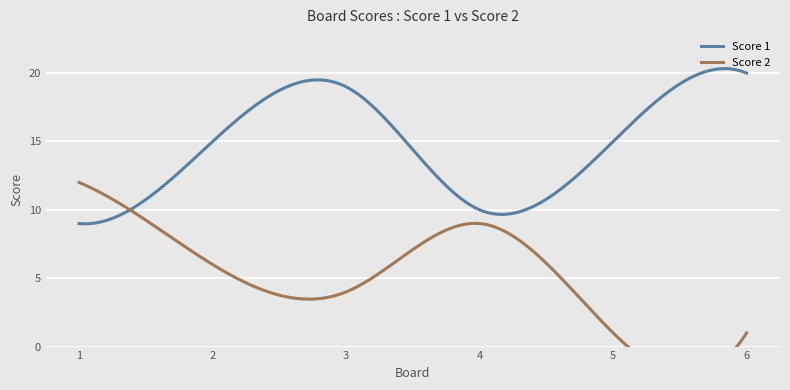

Read the Score 2 value at 2, to the nearest 5.

5